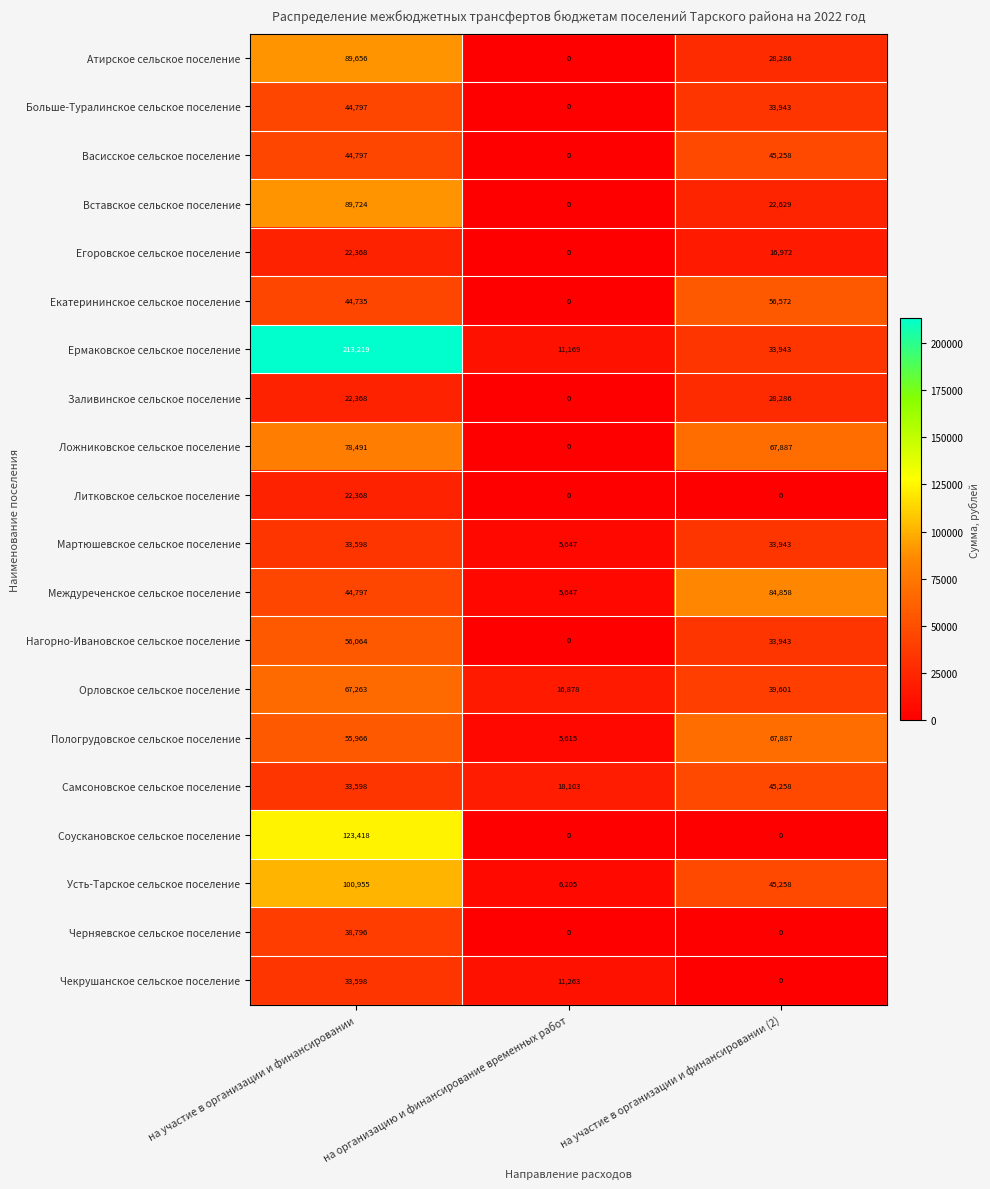

Which series changed the most between на участие в организации и финансировании and на организацию и финансирование временных работ?

Ермаковское сельское поселение